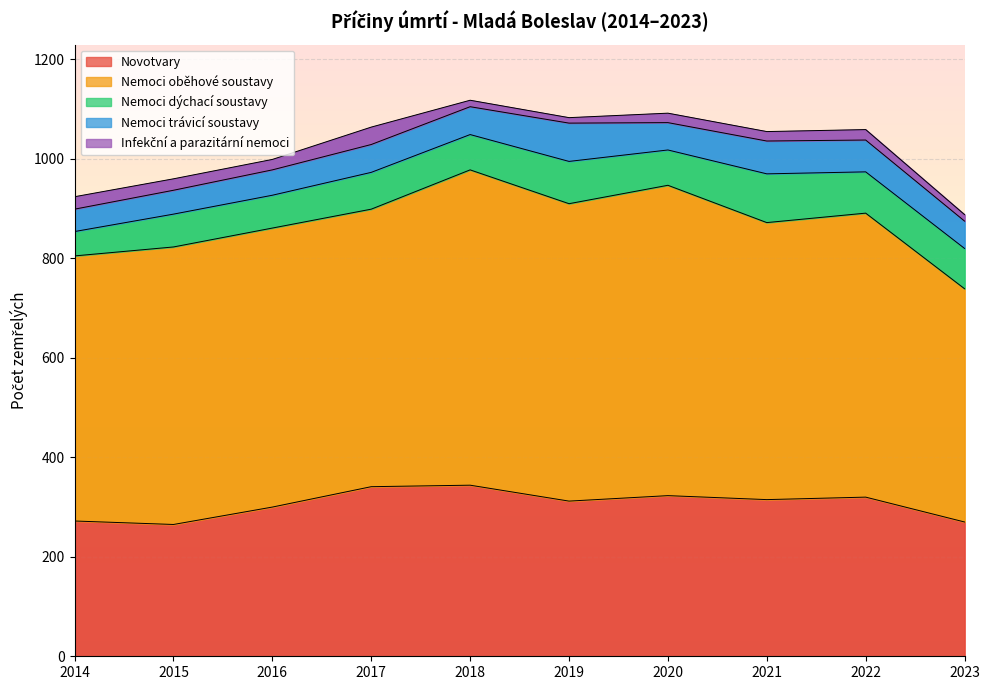

How many values in the Nemoci trávicí soustavy series exceed 56?

3